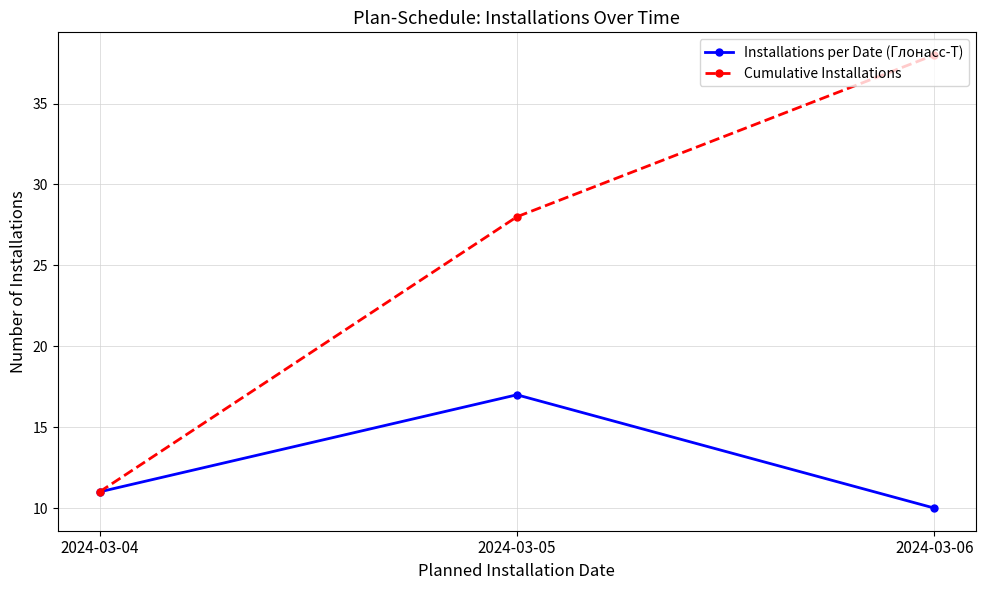

Count the number of categories in the chart.

3